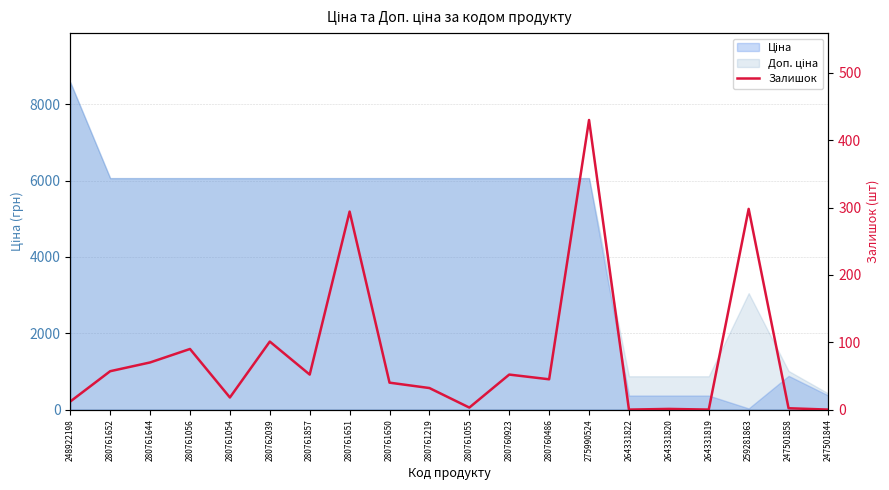

How many lines are shown in the chart?

1